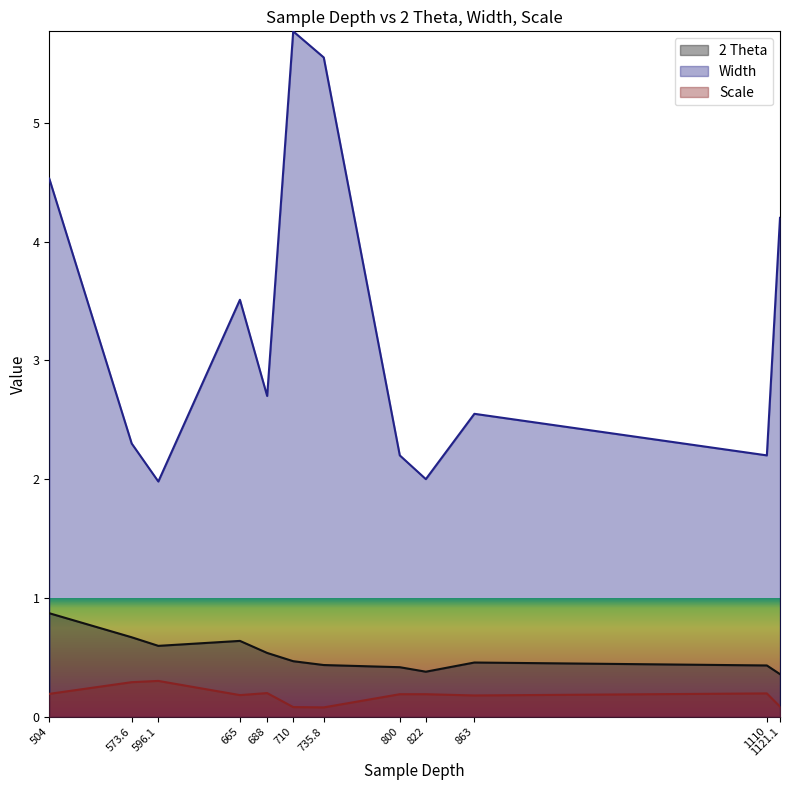

Reading left to right, transcribe all the data shown in this chart.

2 Theta: 504=0.9	573.6=0.7	596.1=0.6	665=0.6	688=0.5	710=0.5	735.8=0.4	800=0.4	822=0.4	863=0.5	1110=0.4	1121.1=0.4
Width: 504=4.5	573.6=2.3	596.1=2.0	665=3.5	688=2.7	710=5.8	735.8=5.5	800=2.2	822=2.0	863=2.5	1110=2.2	1121.1=4.2
Scale: 504=0.2	573.6=0.3	596.1=0.3	665=0.2	688=0.2	710=0.1	735.8=0.1	800=0.2	822=0.2	863=0.2	1110=0.2	1121.1=0.1